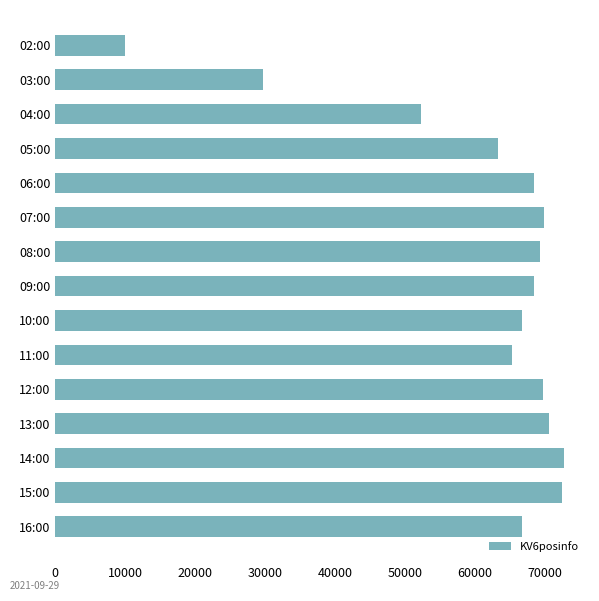

Which label corresponds to the smallest value in the chart?

02:00